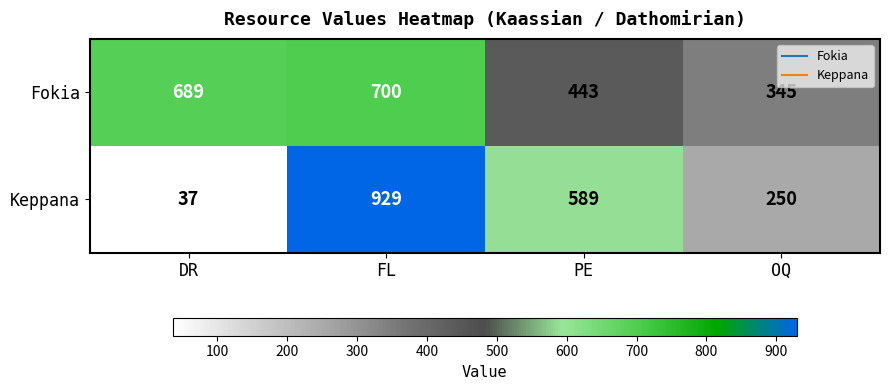

What is the smallest value displayed?

37